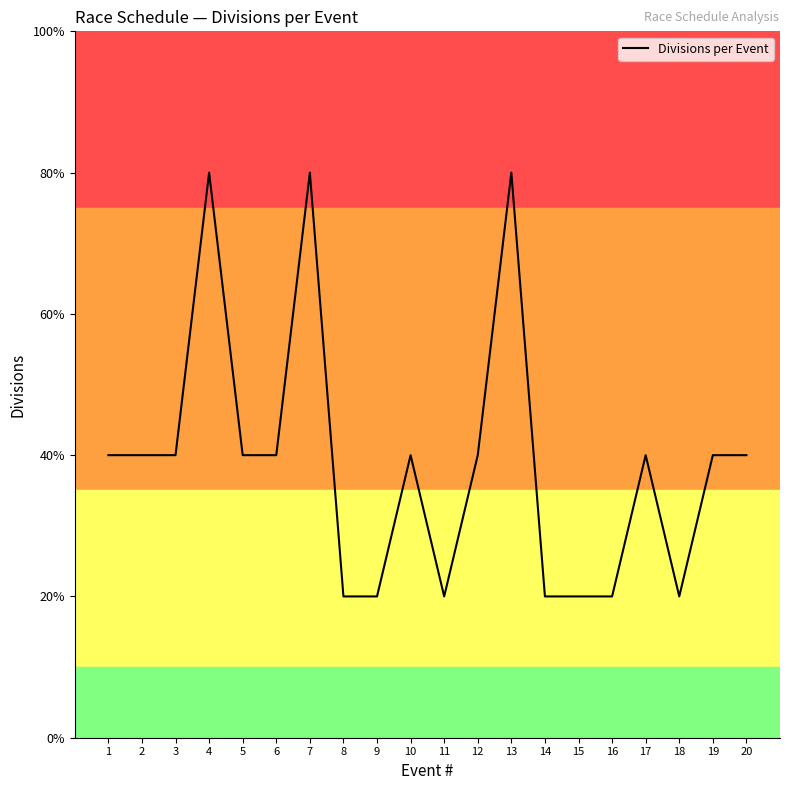

Rank the categories by value from lowest to highest.

8, 9, 11, 14, 15, 16, 18, 1, 2, 3, 5, 6, 10, 12, 17, 19, 20, 4, 7, 13